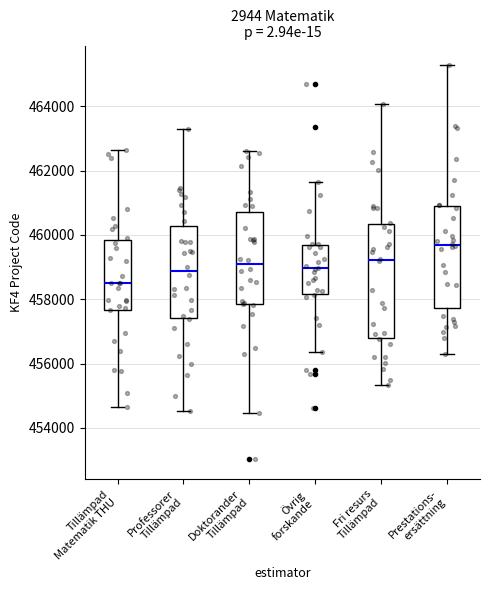

Comparing the boxes themselves (not the whiskers), which one is the tallest?

Fri resurs Tillämpad